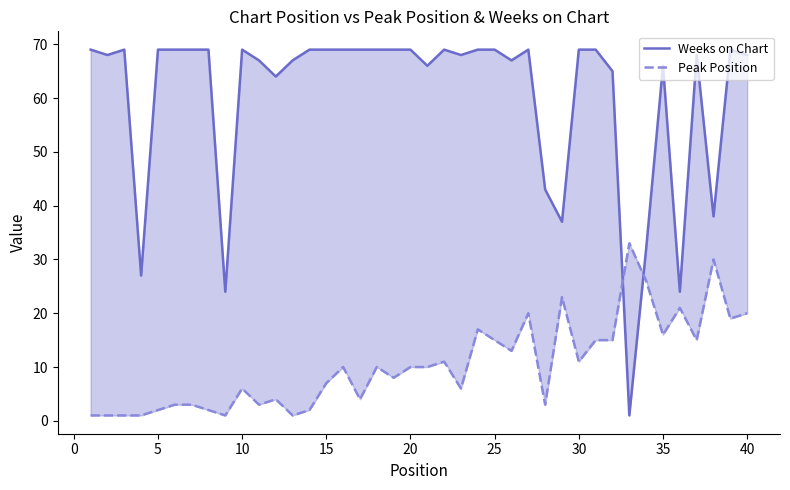

How many distinct data groups are displayed?

2